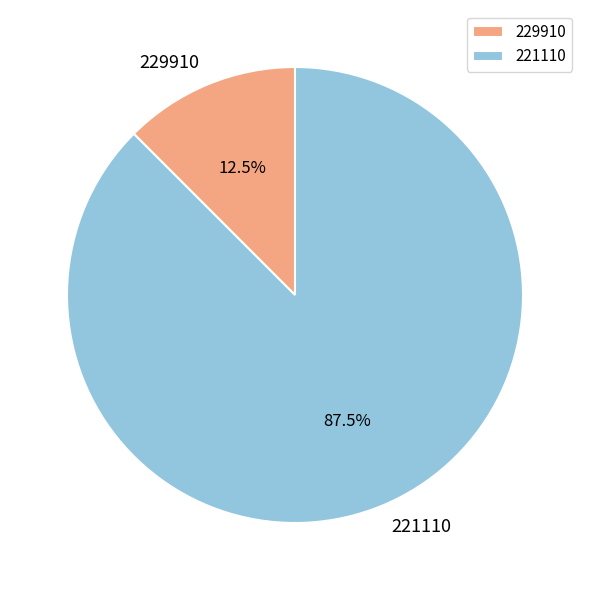

Does any single category account for the majority?

Yes